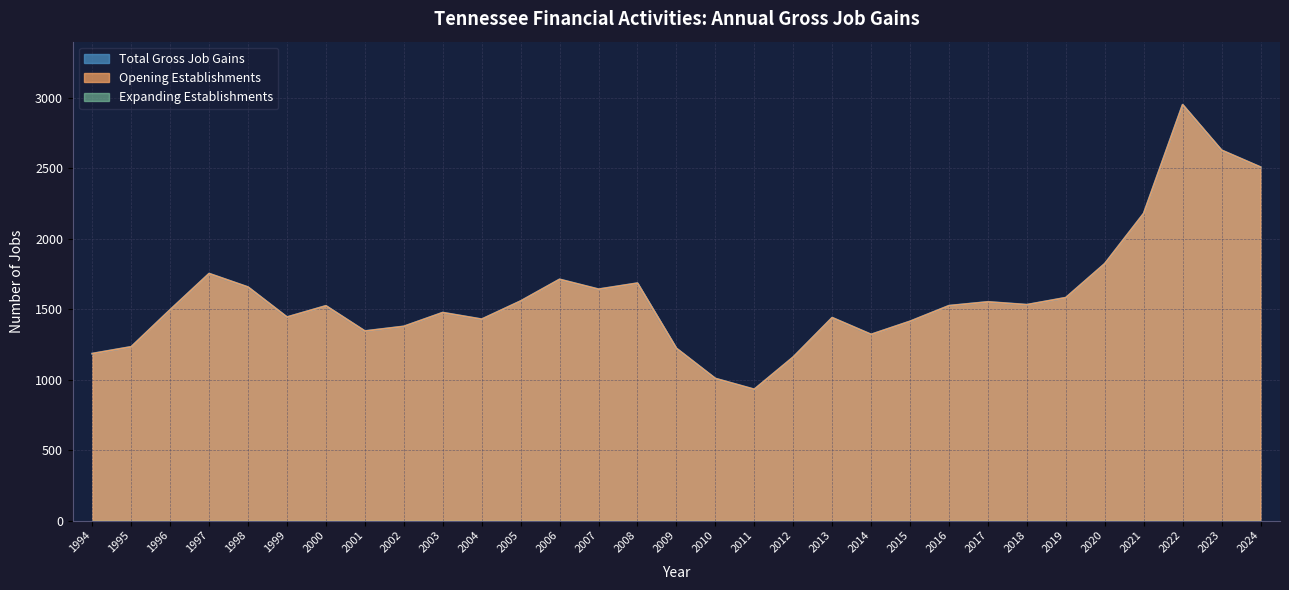

Which series has the widest spread of values?

Total Gross Job Gains